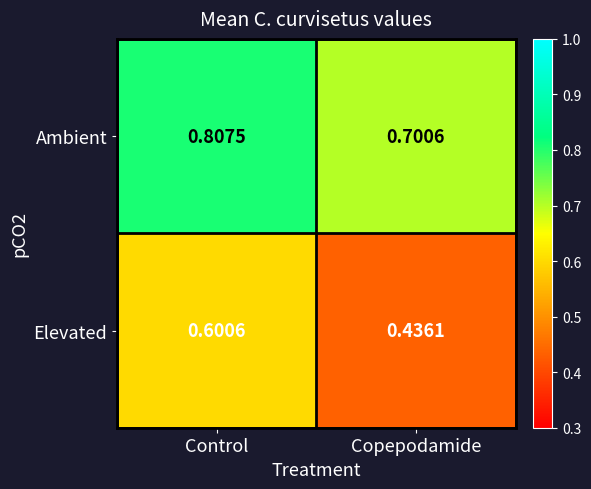

At Control, list the series in order from smallest to largest.

Elevated, Ambient